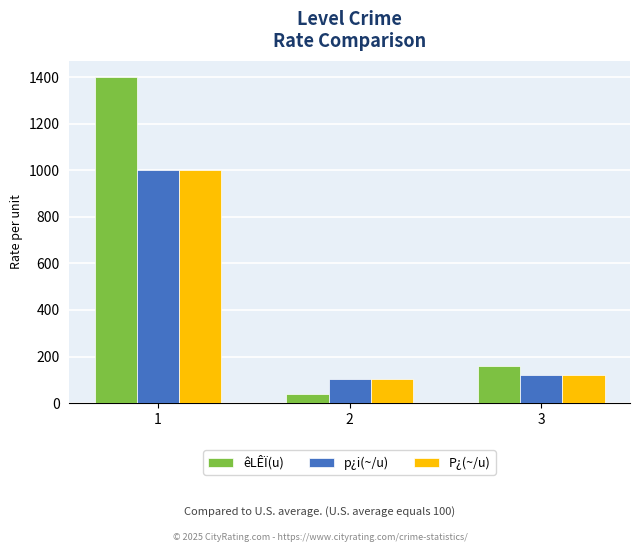

What is the sum of the P¿(~/u) values at 2 and 3?

221.3